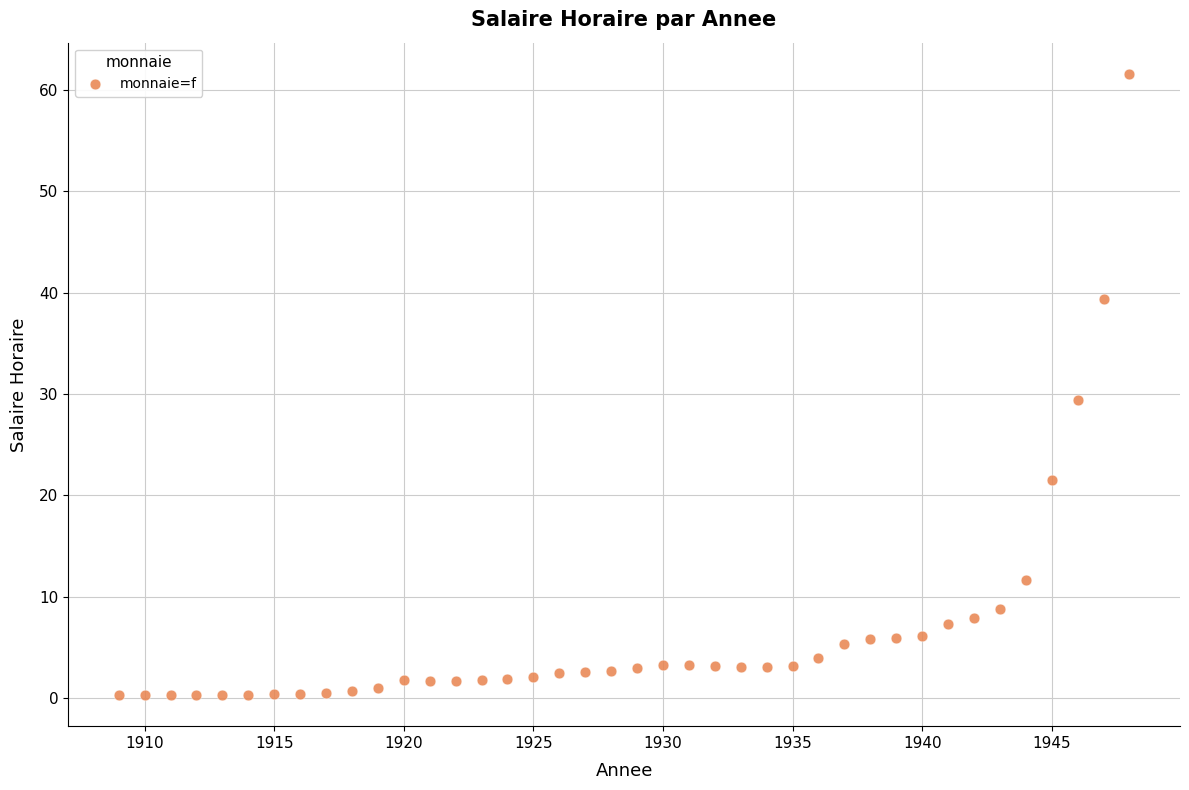

What is the range of X values (max minus min)?

39.0